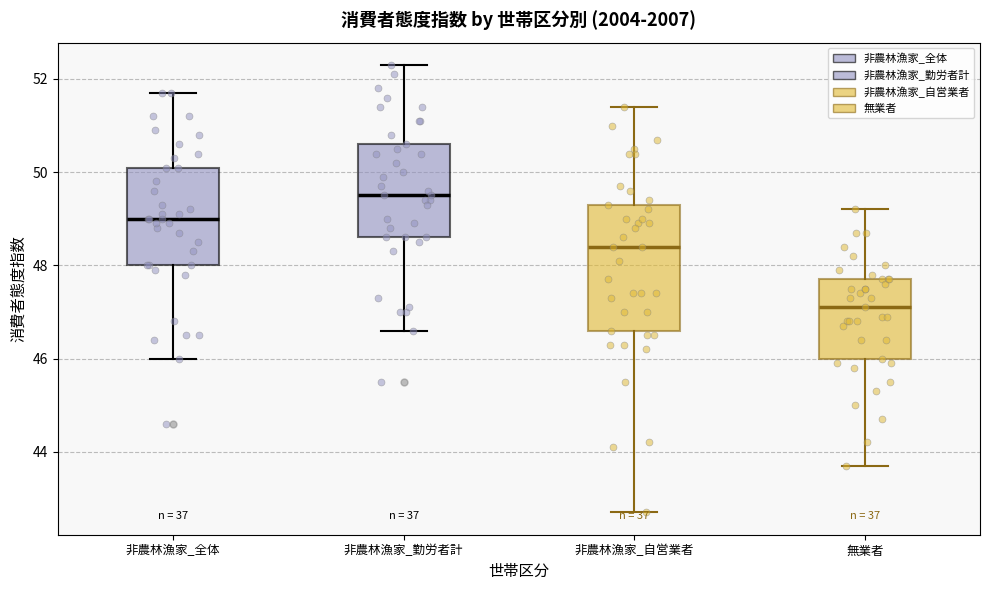

Reading left to right, transcribe this box plot: for each box, give where its median line is, the range the box spans, and where its two whiskers end, as read against the y-axis. The values are not printed on the chart, so give them approximately, as read against the axis.

非農林漁家_全体: median 49.0, box 48.0 to 50.2, whiskers 46.0 to 51.8
非農林漁家_勤労者計: median 49.6, box 48.6 to 50.6, whiskers 46.6 to 52.4
非農林漁家_自営業者: median 48.4, box 46.6 to 49.4, whiskers 42.8 to 51.4
無業者: median 47.2, box 46.0 to 47.8, whiskers 43.8 to 49.2